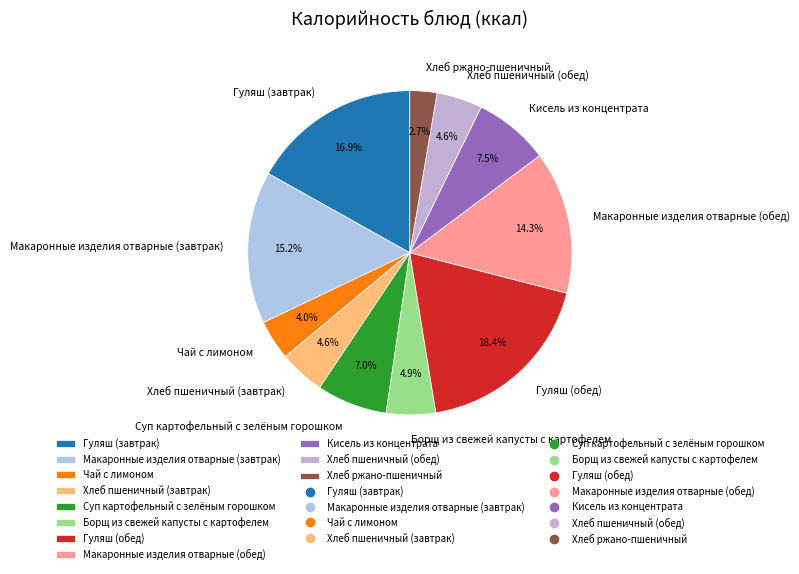

Is there a majority slice in this chart?

No